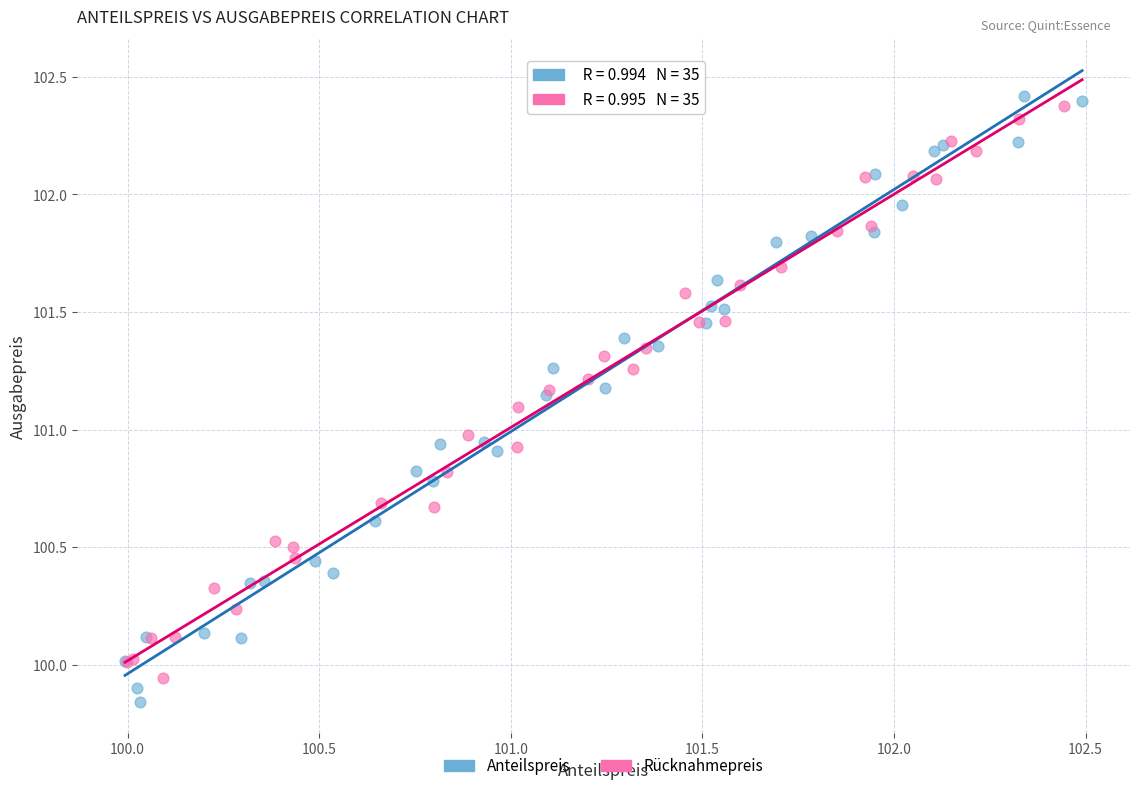

Which series contains the highest Y value?

Anteilspreis